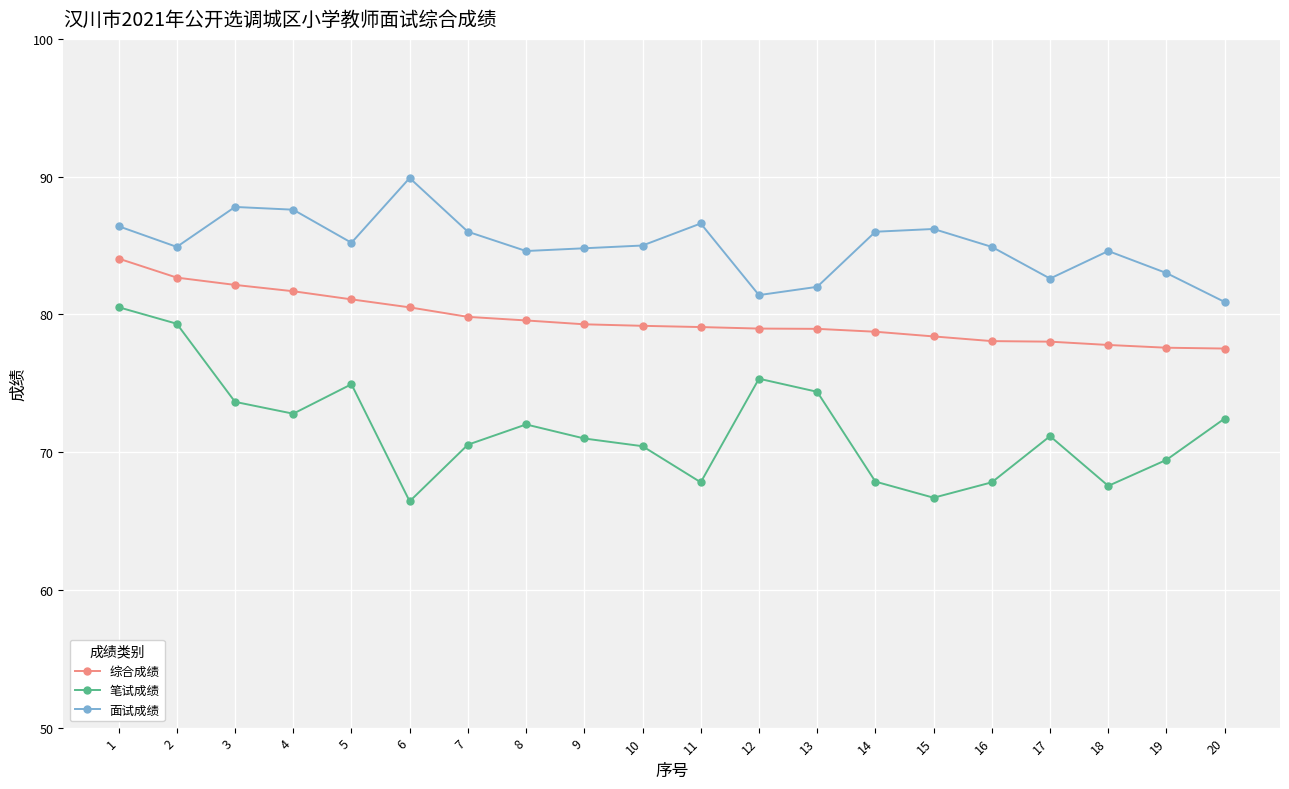

True or false: 综合成绩 has a value of 79.8 at 7.

True